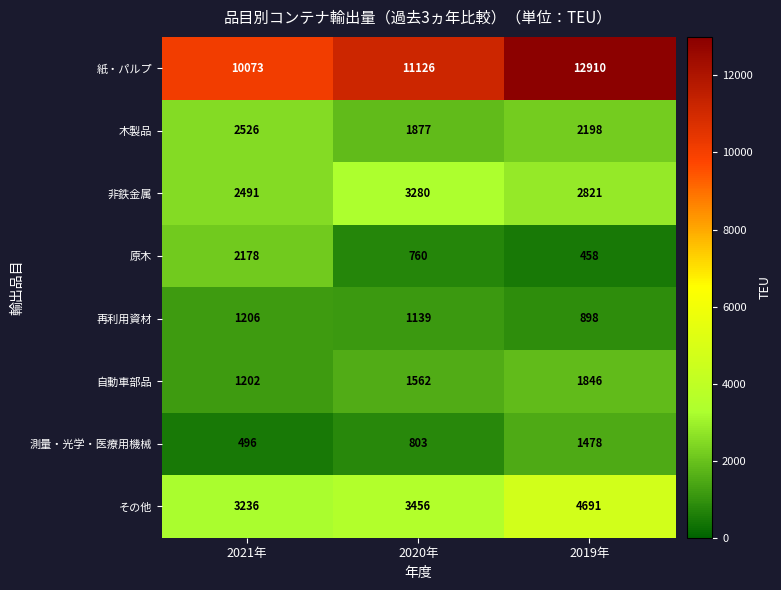

What is the highest value of the その他 series?

4691